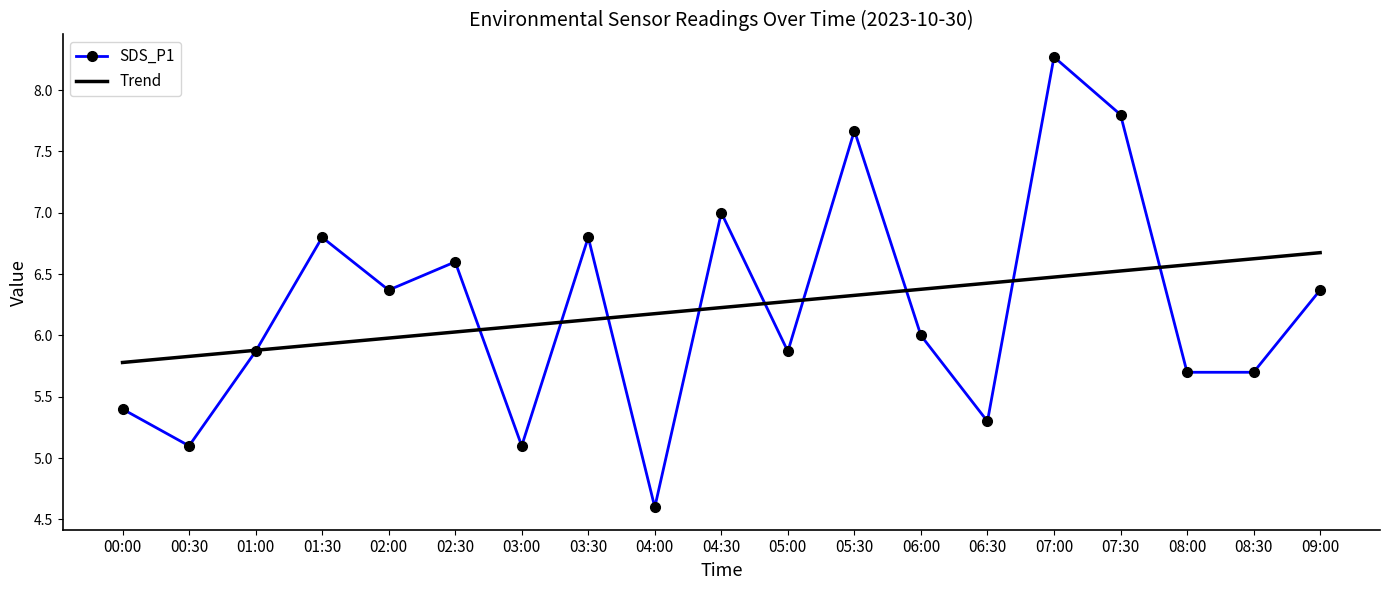

What are all the series names shown in the legend?

SDS_P1, Trend